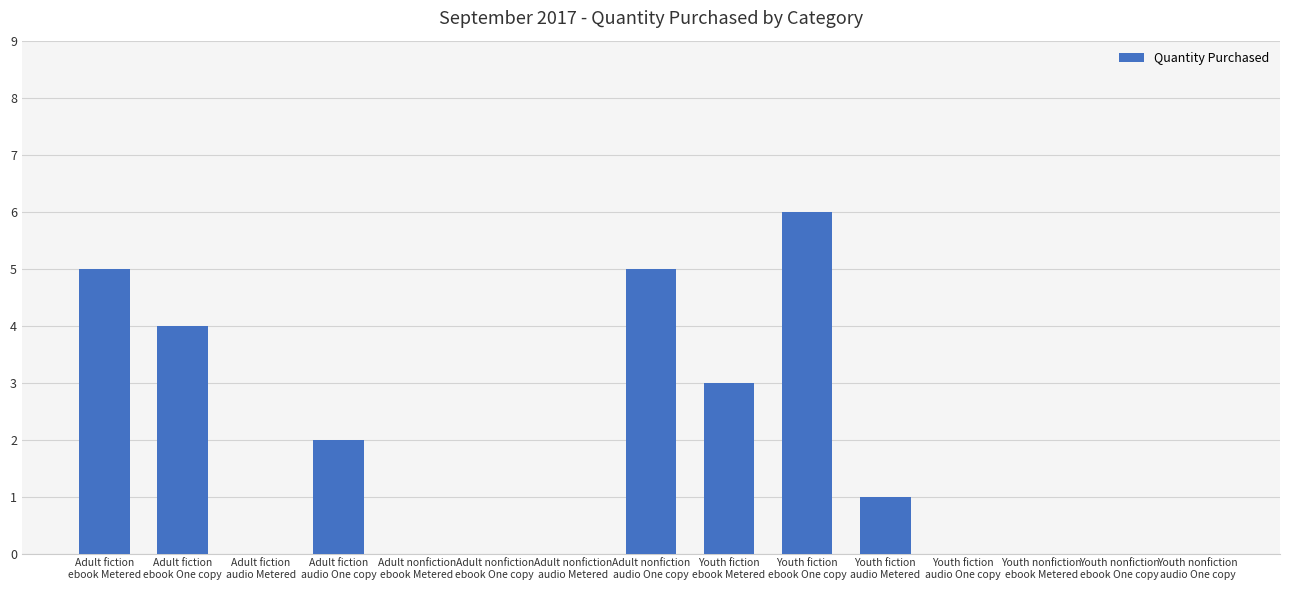

Which category has the highest value across all series?

Youth fiction
ebook One copy